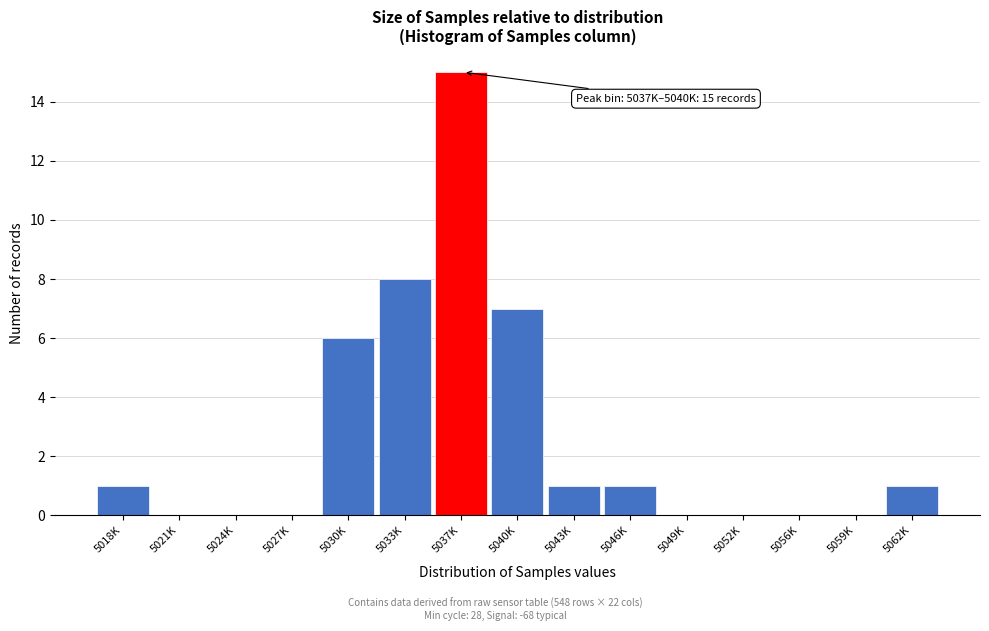

Reading right to left, list all the values displayed in this chart.

5062K=1	5059K=0	5056K=0	5052K=0	5049K=0	5046K=1	5043K=1	5040K=7	5037K=15	5033K=8	5030K=6	5027K=0	5024K=0	5021K=0	5018K=1